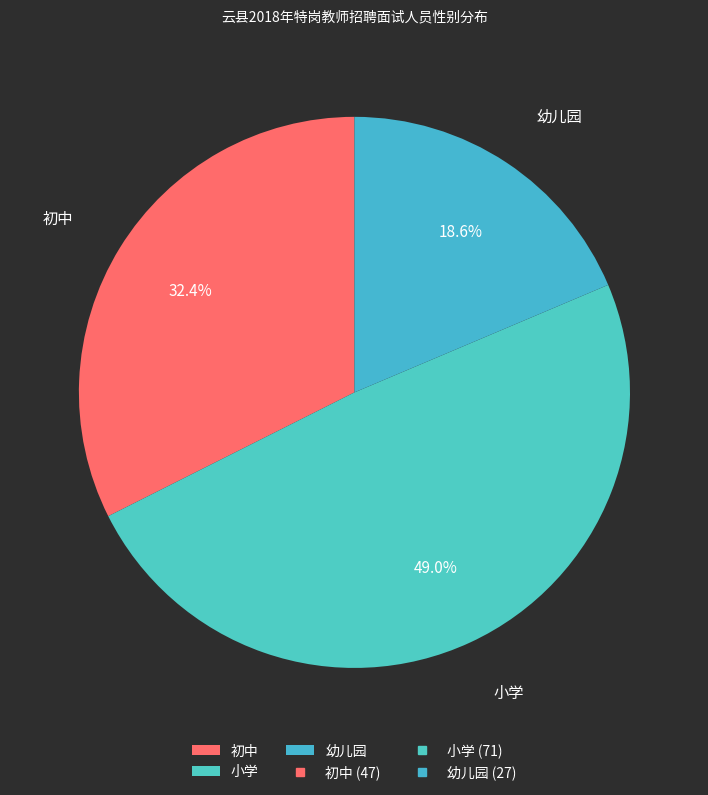

Is there any slice that represents more than half of the pie?

No